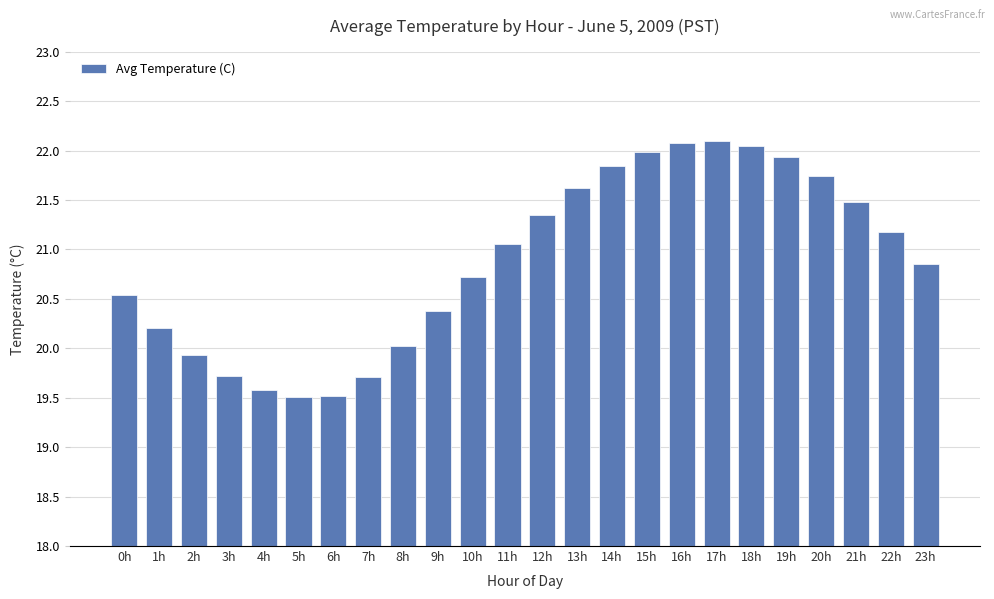

What is the label of the 1st bar from the right?

23h